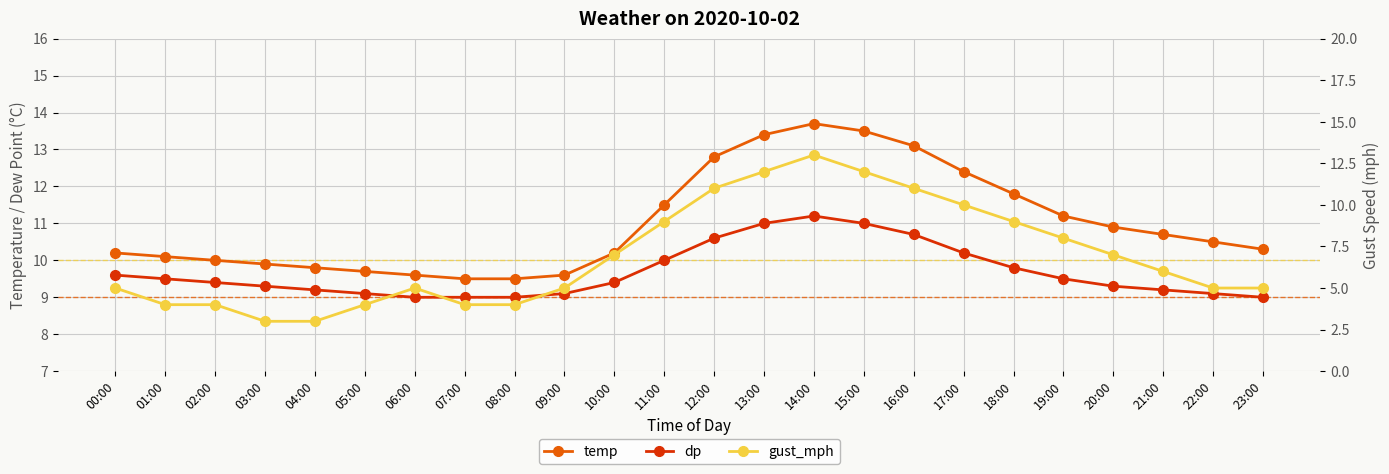

How many data points in dp are above 9?

20